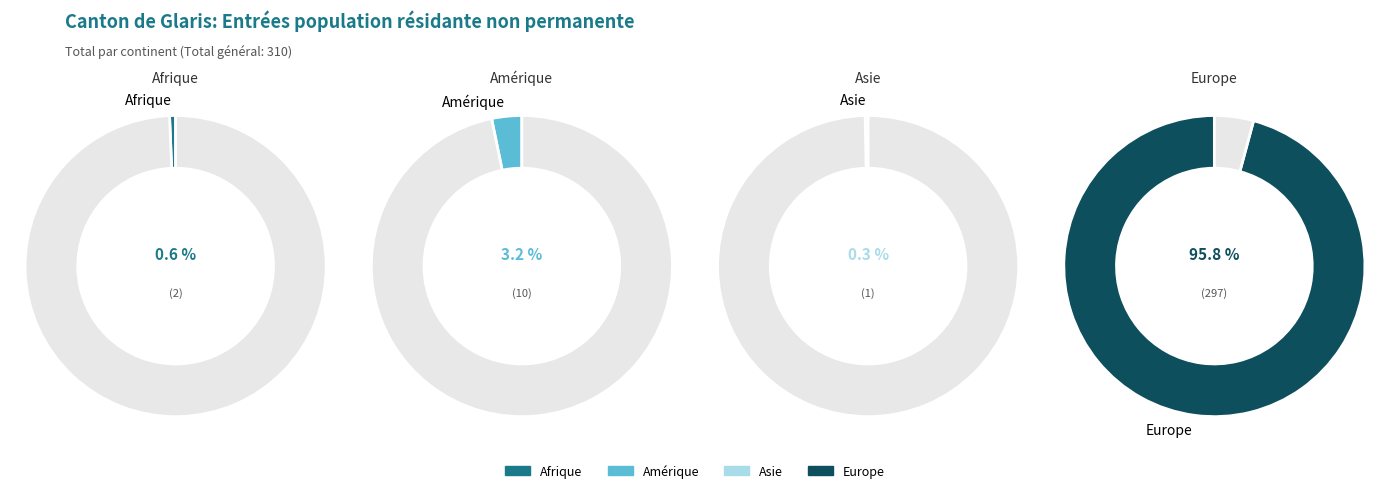

Rank the categories by value from highest to lowest.

Europe, Amérique, Afrique, Asie